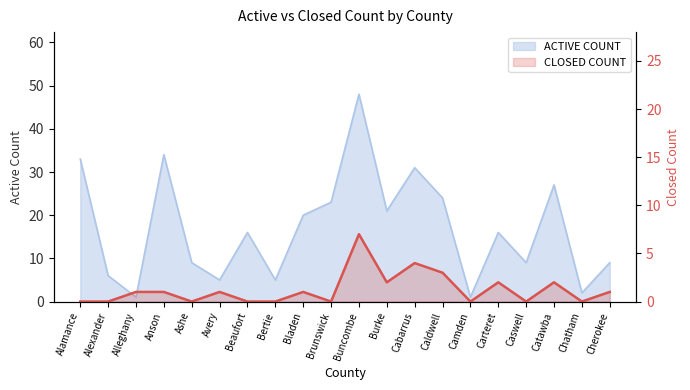

How many data points are above 1?

6